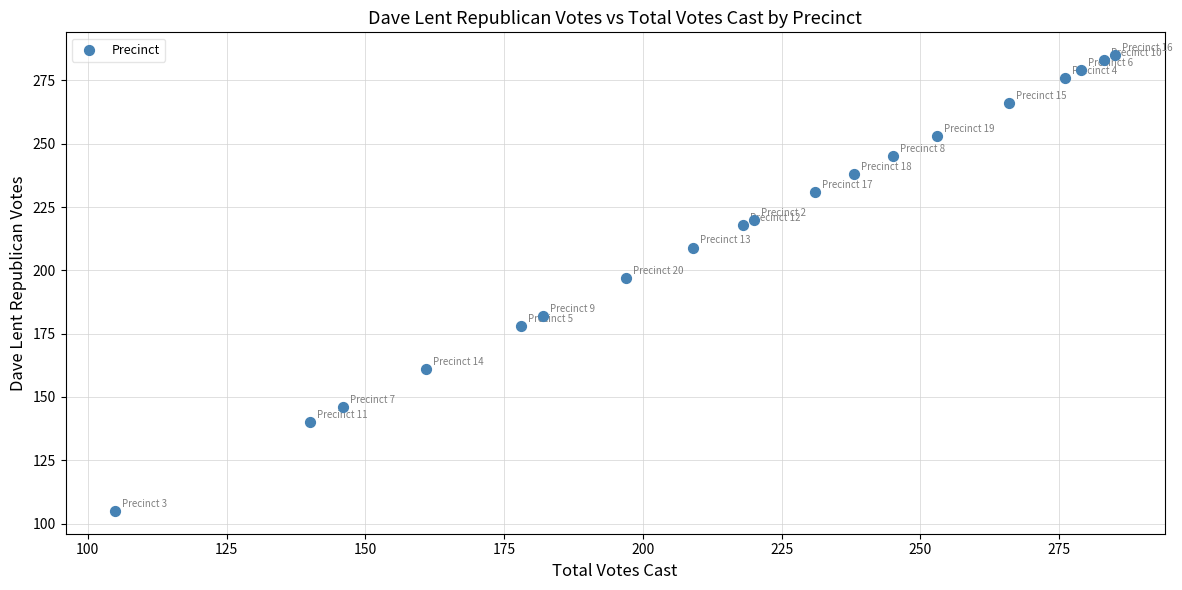

What is the range of X values (max minus min)?

180